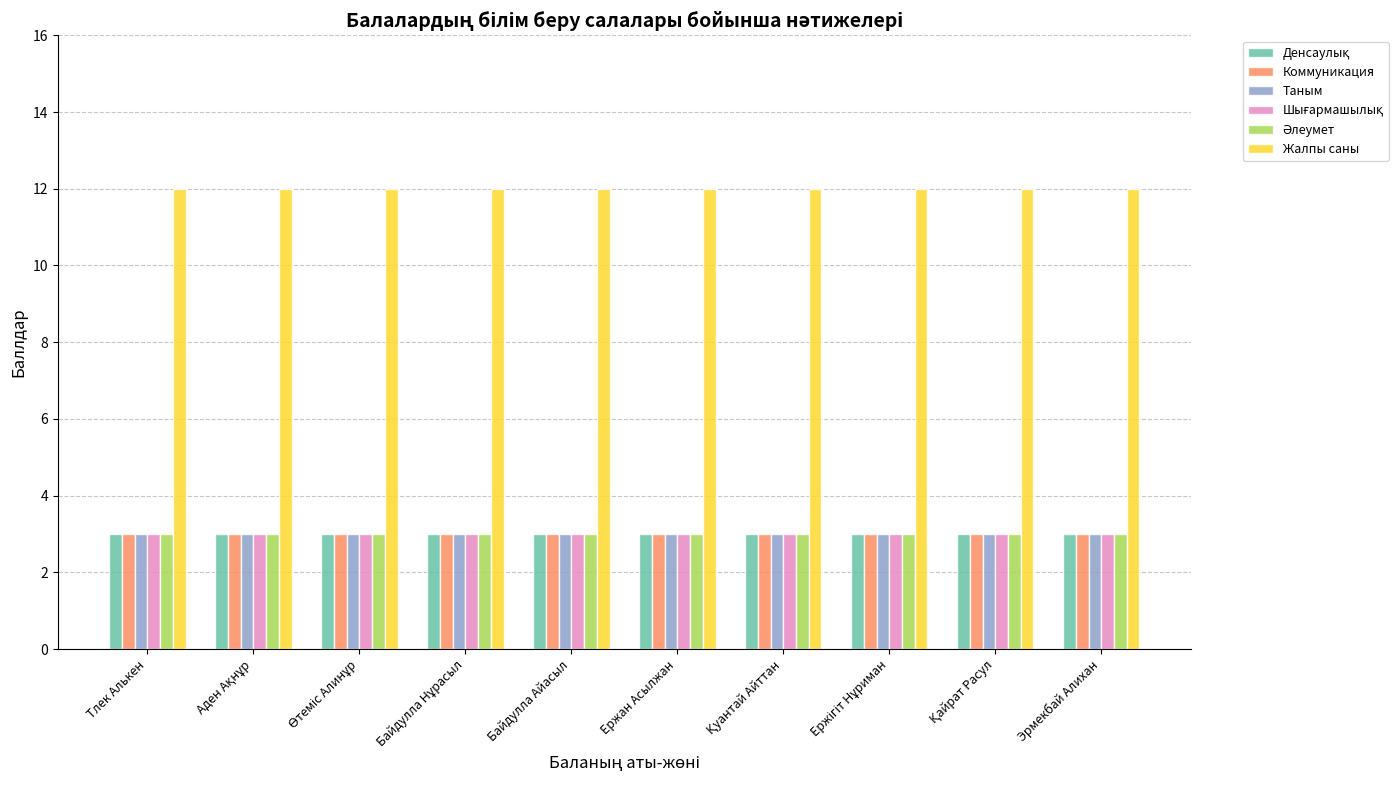

What is the greatest value displayed?

12